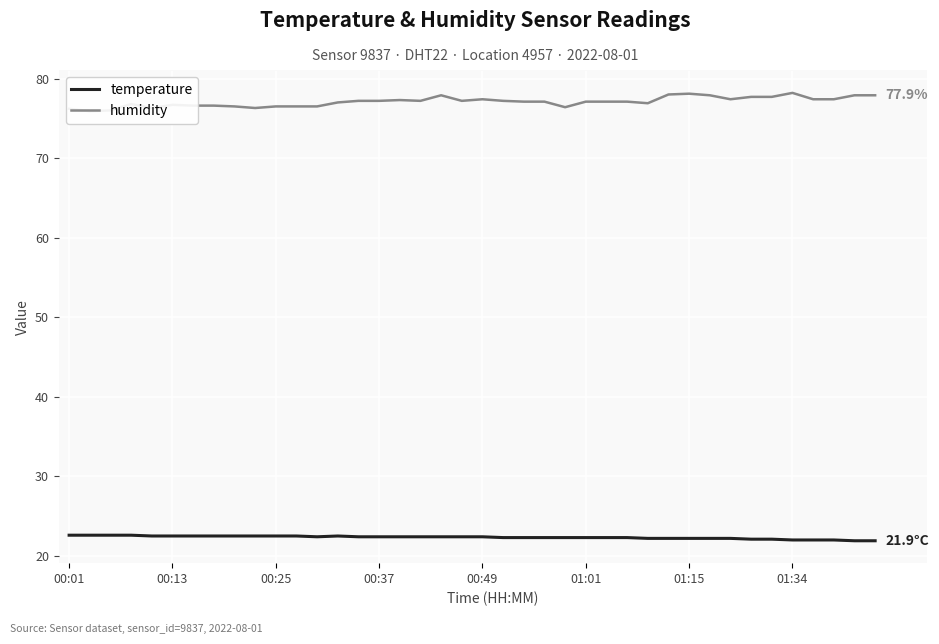

What is the maximum value for temperature?

22.6